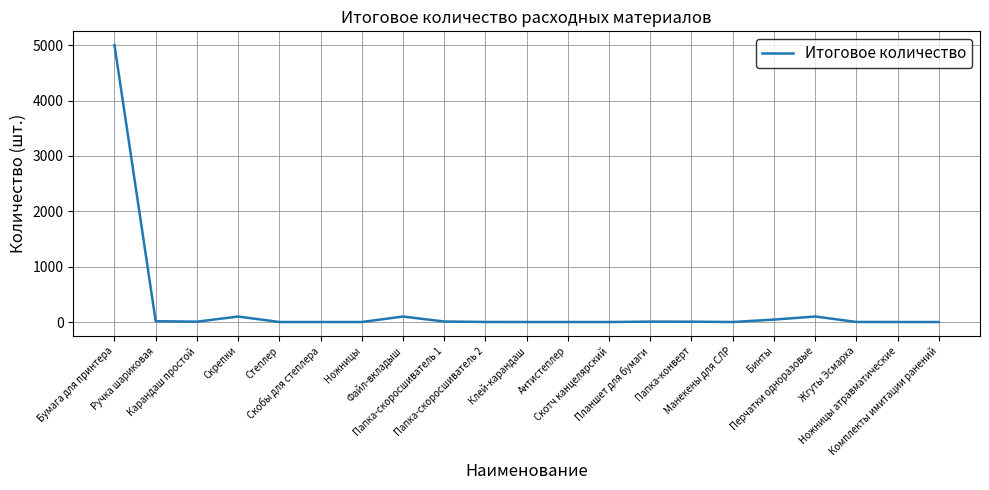

What value does the data have at Комплекты имитации ранений?

1